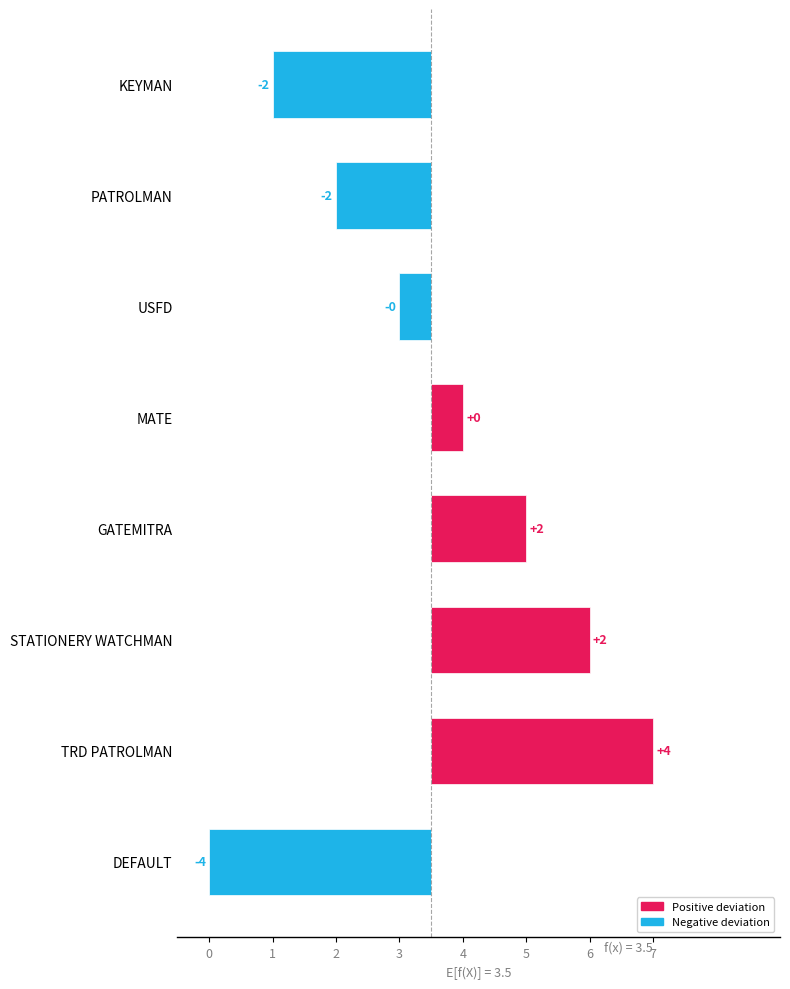

How many bars are there in total?

8